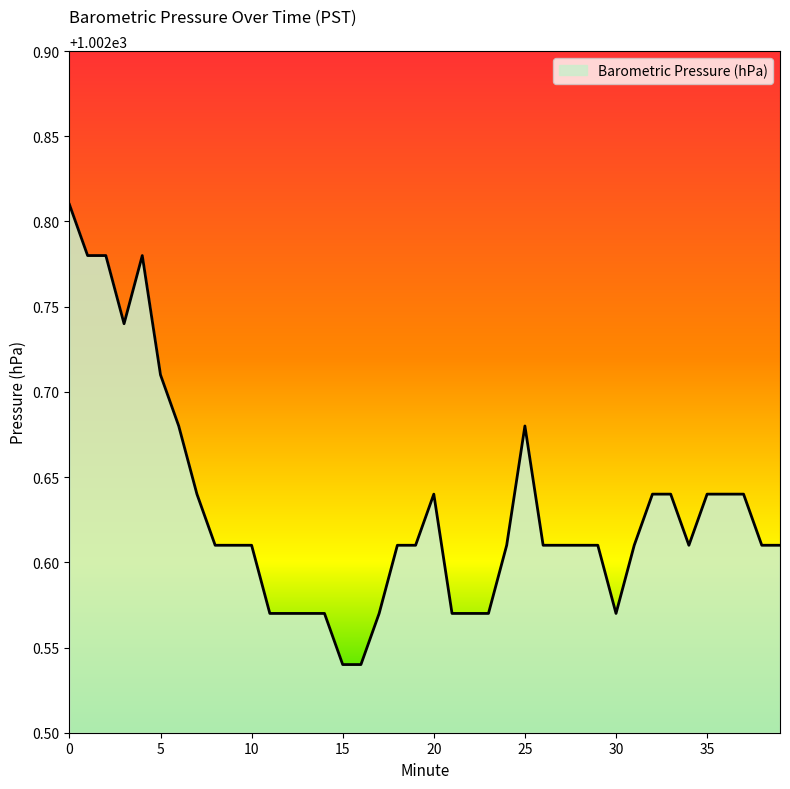

What is the difference between the maximum and minimum values?

0.3